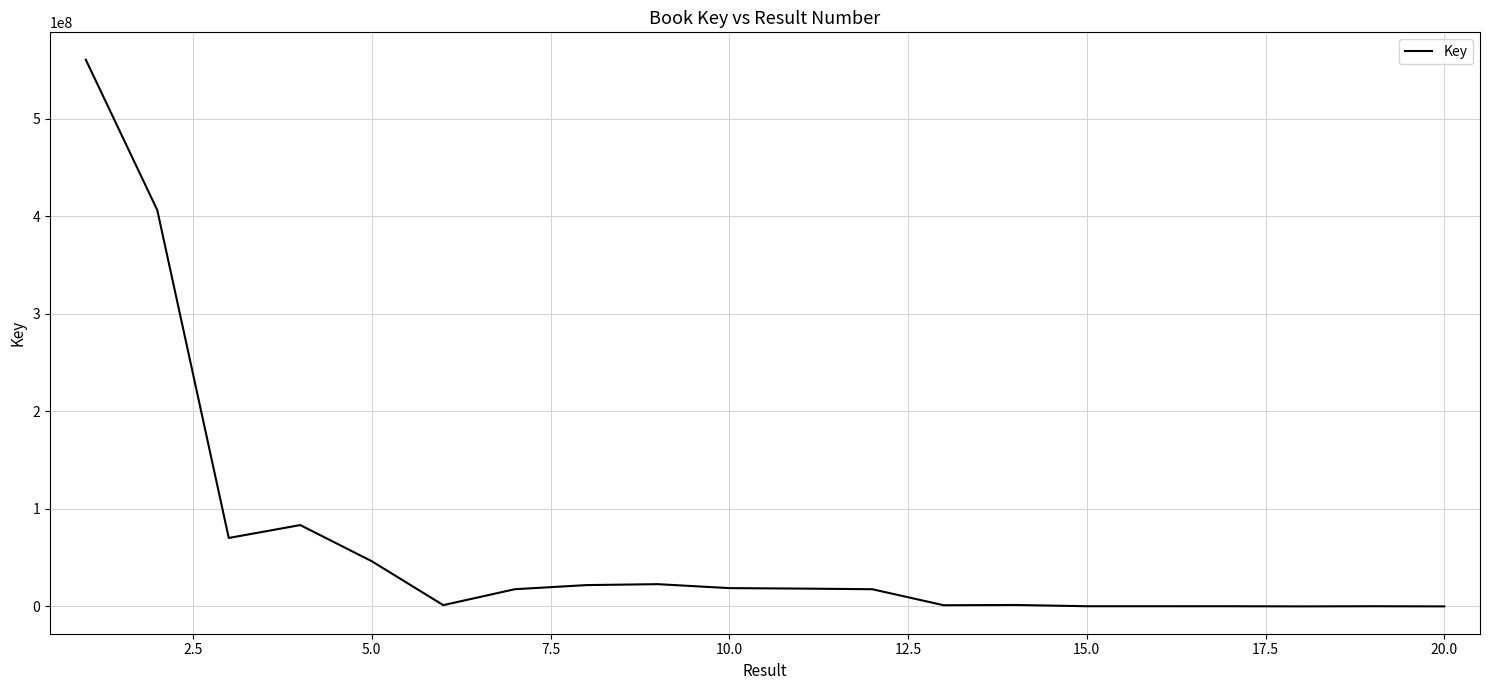

Count the number of categories in the chart.

20